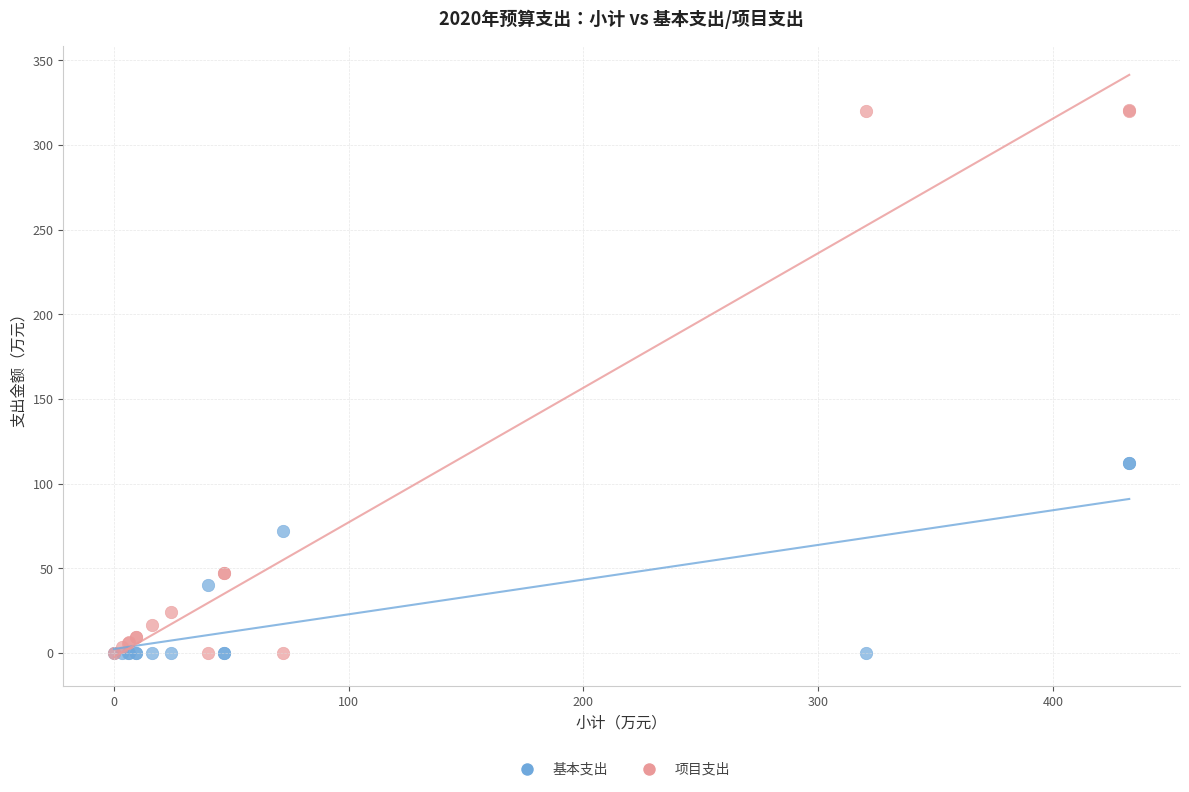

Which series has the widest spread of Y values?

项目支出